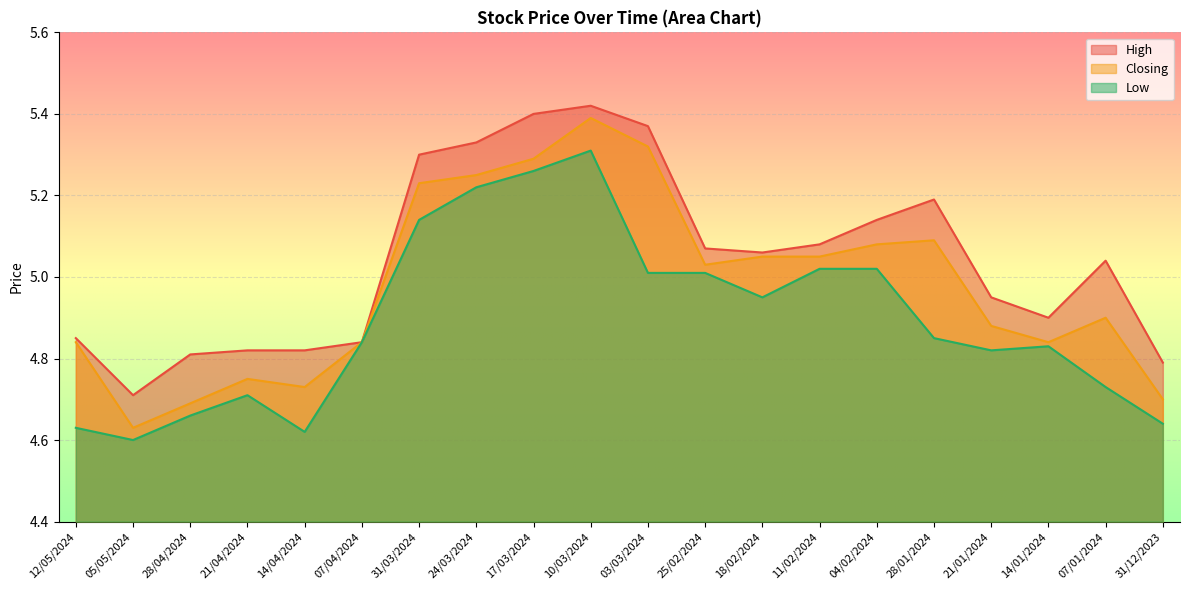

True or false: Low and High cross at least once.

False